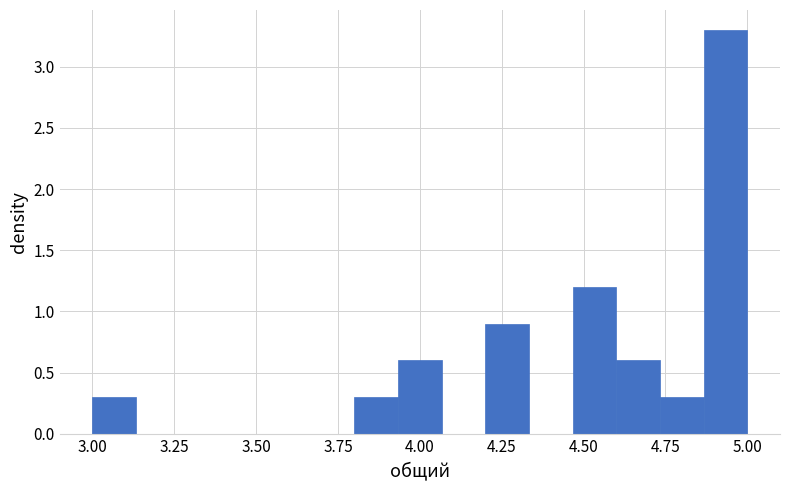

Read against the x-axis, roughly where is the centre of the tallest bar?

4.95